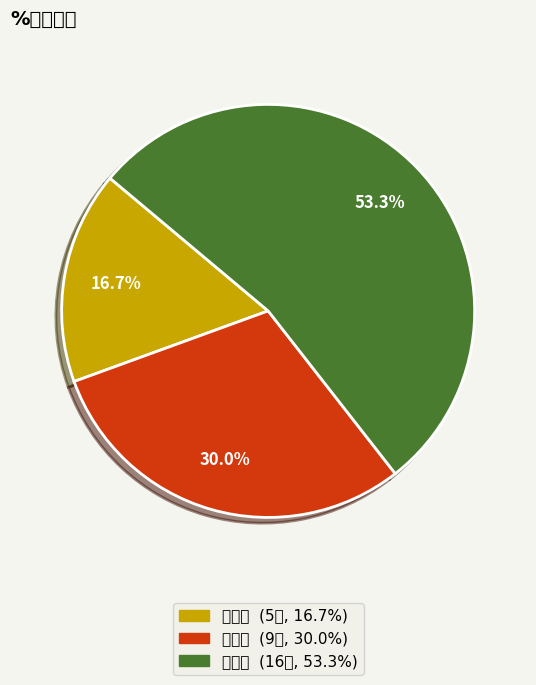

Between 三等奖 and 二等奖, which is larger?

三等奖